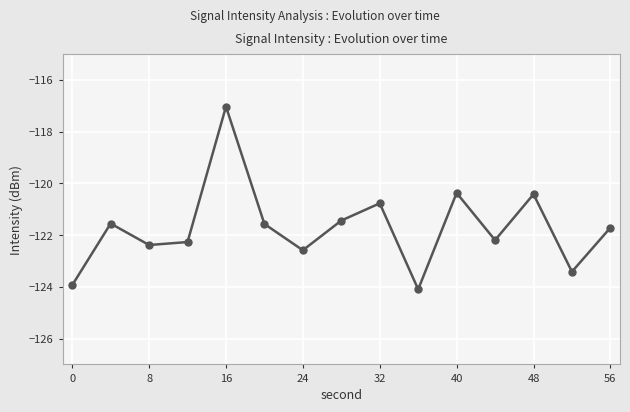

What is the smallest value displayed?

-124.1